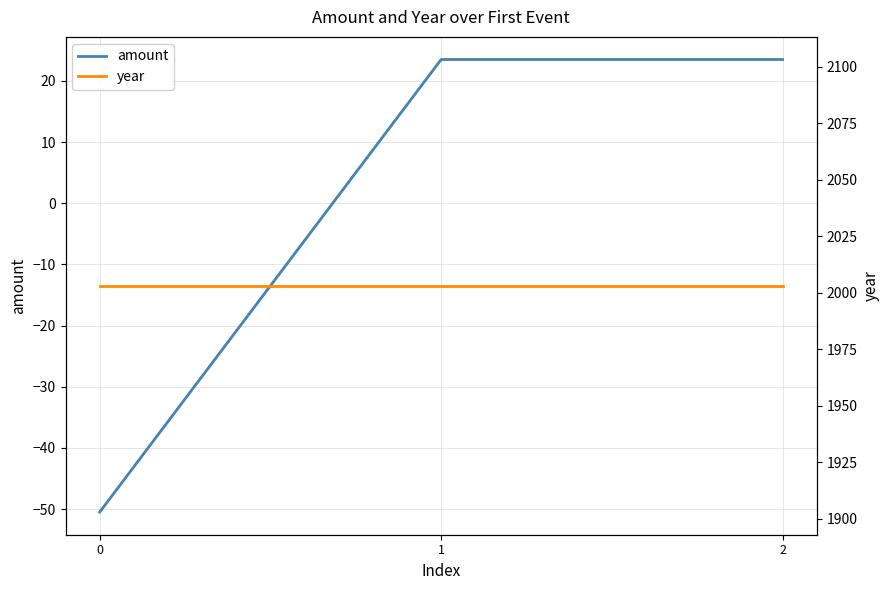

What are all the series names shown in the legend?

amount, year